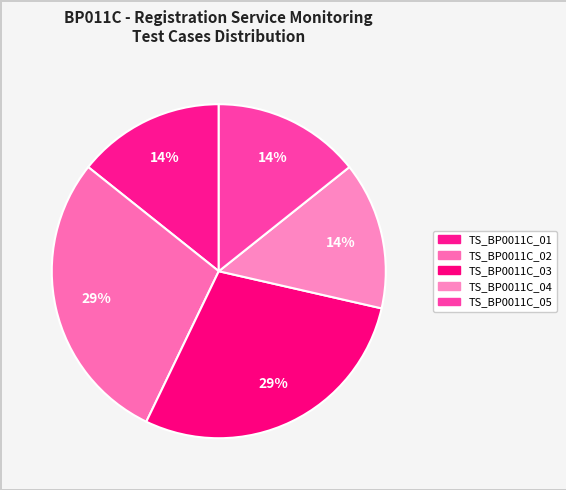

Count the number of slices in the pie.

5